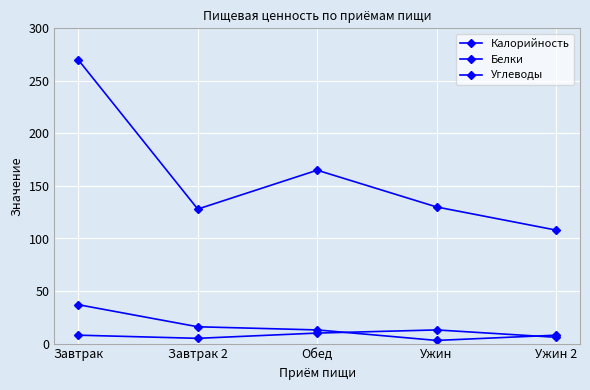

Reading left to right, transcribe all the data shown in this chart.

Калорийность: 270	128	165	130	108
Белки: 8	5	10	13	6
Углеводы: 37	16	13	3	8